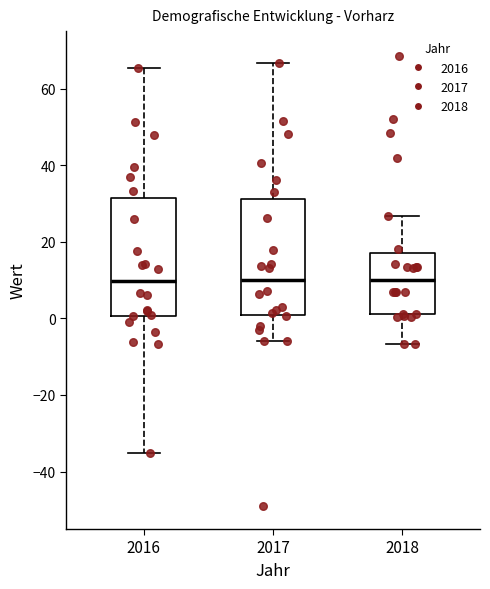

Reading left to right, transcribe this box plot: for each box, give where its median line is, the range the box spans, and where its two whiskers end, as read against the y-axis. The values are not printed on the chart, so give them approximately, as read against the axis.

2016: median 10, box 0 to 32, whiskers -36 to 66
2017: median 10, box 0 to 32, whiskers -6 to 66
2018: median 10, box 2 to 18, whiskers -6 to 26